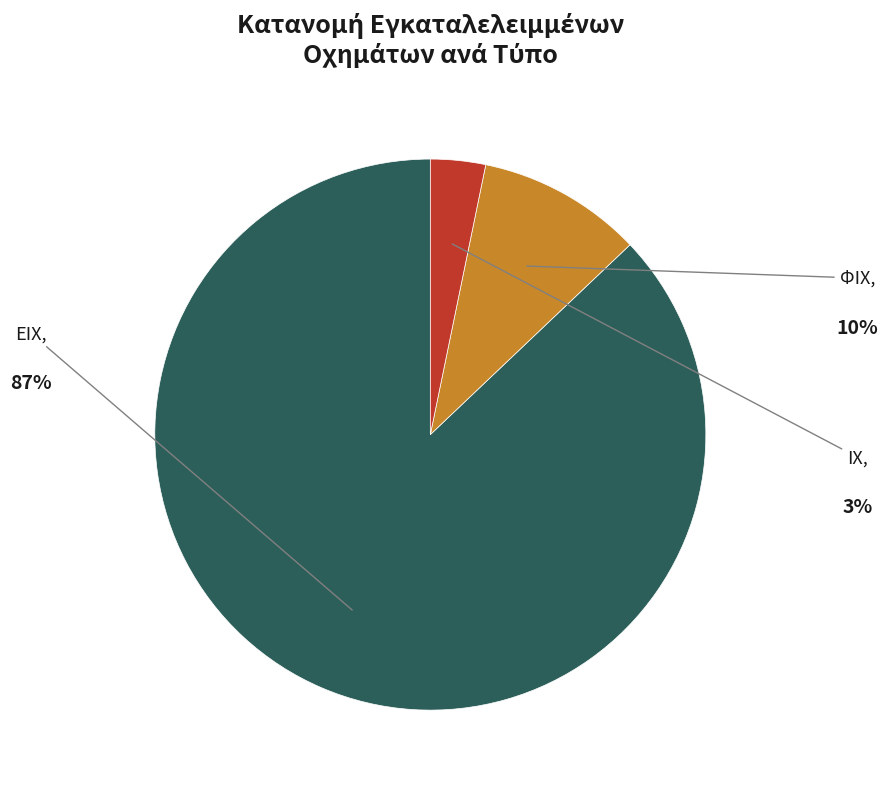

How many slices are in this pie chart?

3